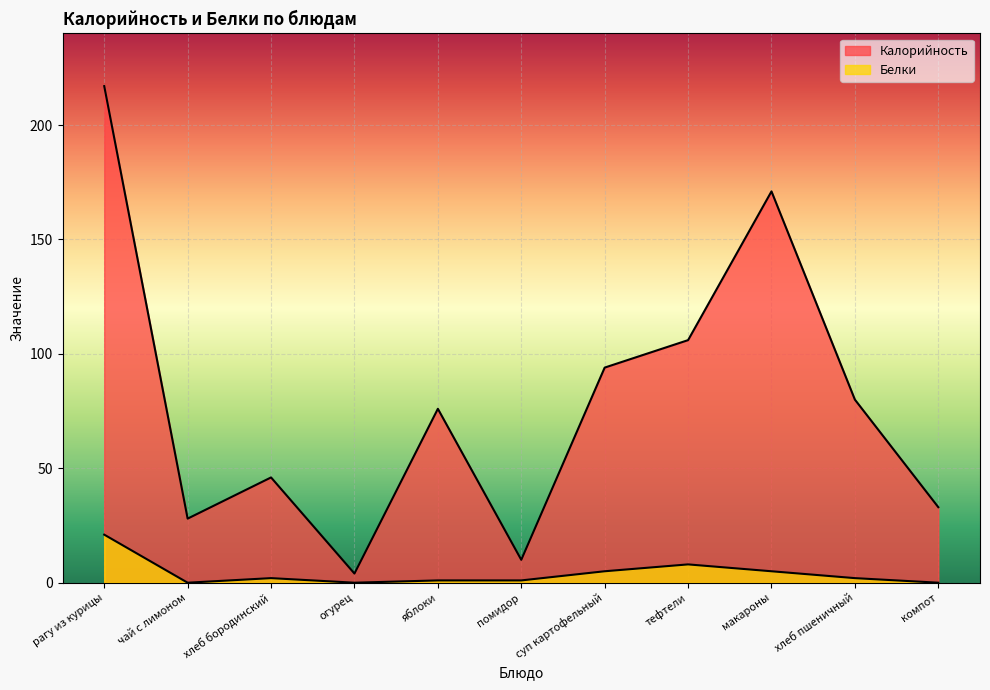

At how many categories does at least one series exceed 130?

2